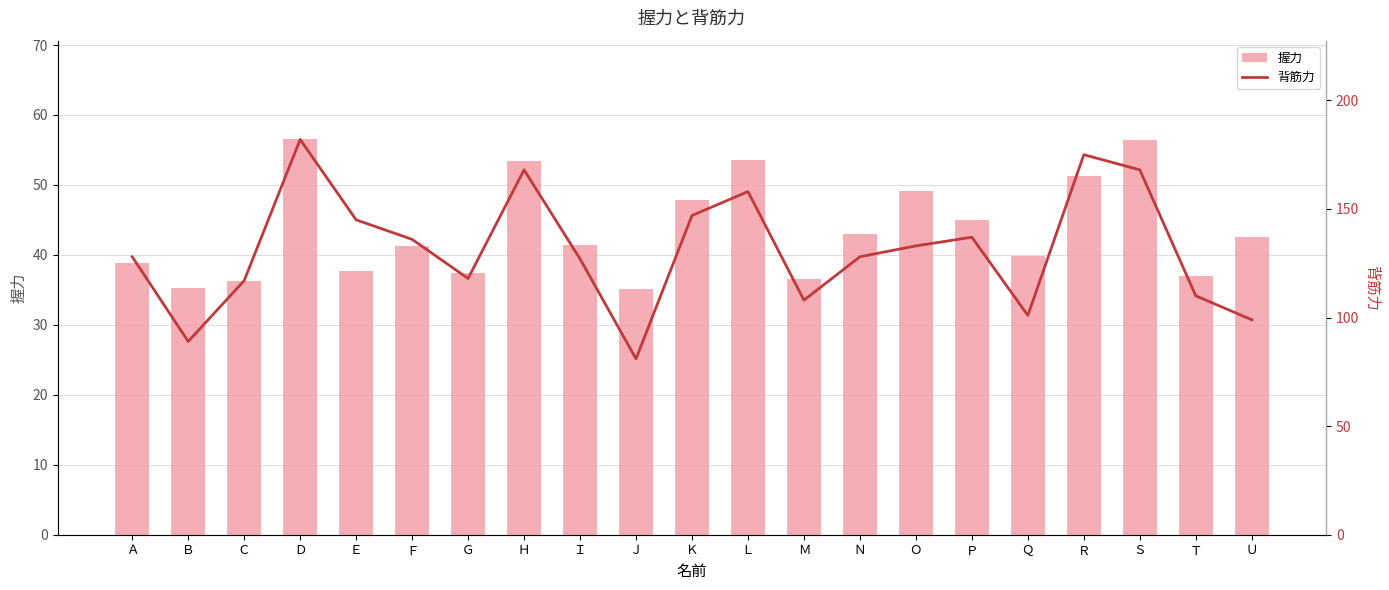

Is it true that 背筋力 equals 128.0 at Ｎ?

True